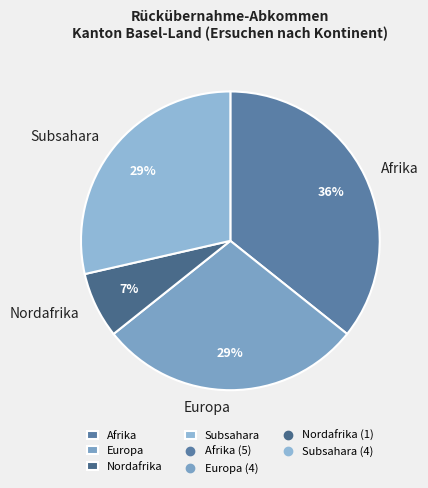

Which slice is the smallest?

Nordafrika